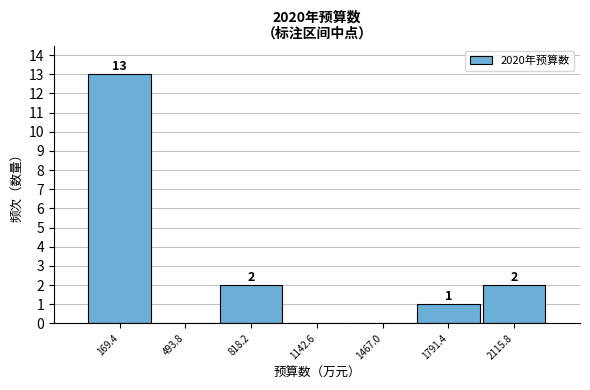

Which range on the x-axis has the tallest bar?

0 to 350